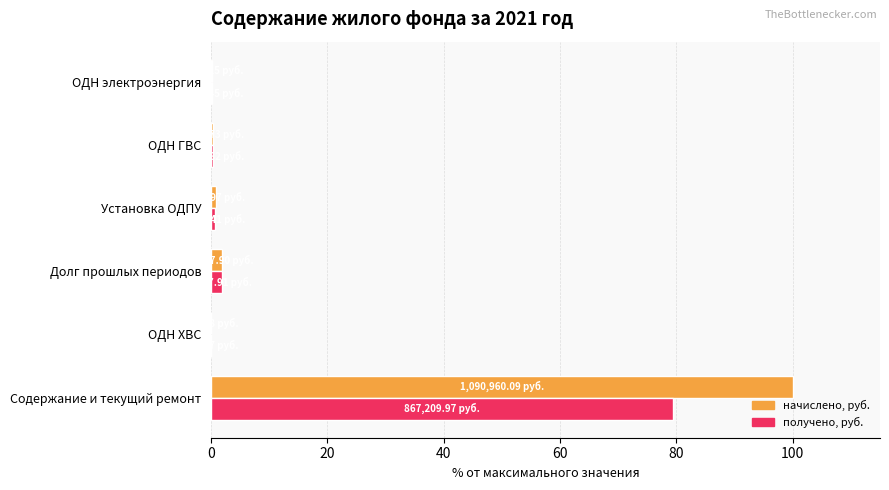

Which category has the highest value across all series?

Содержание и текущий ремонт